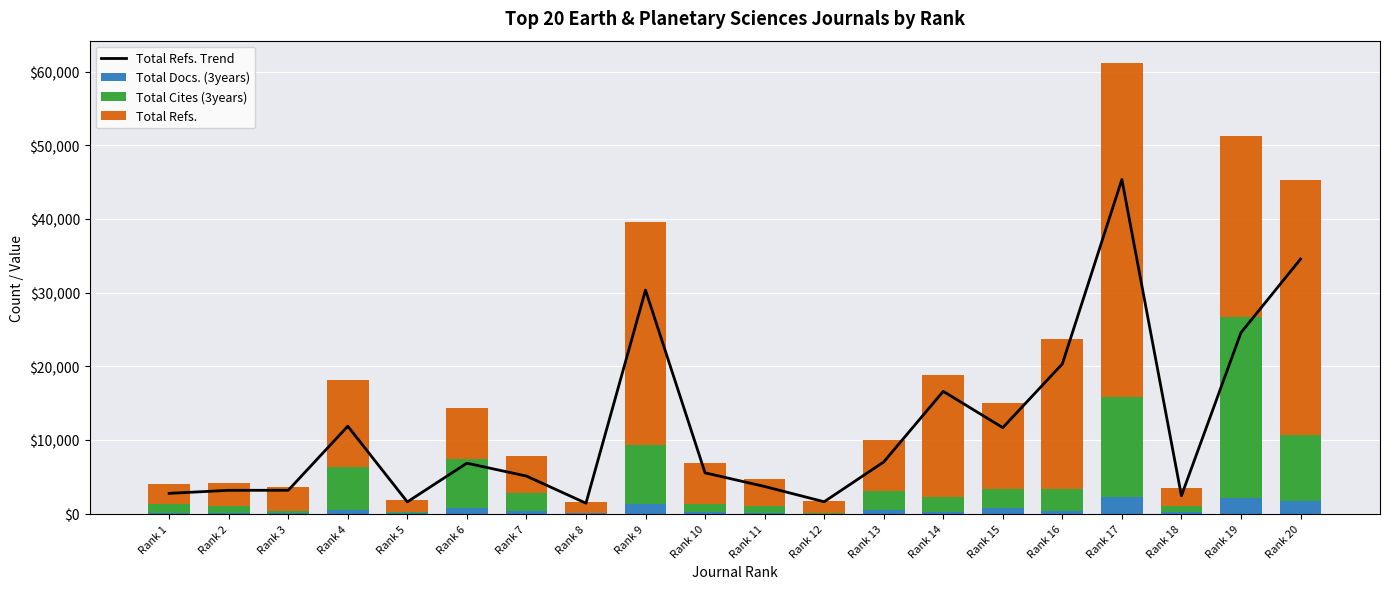

Read the Total Refs. value at Rank 17, to the nearest 50.

45350